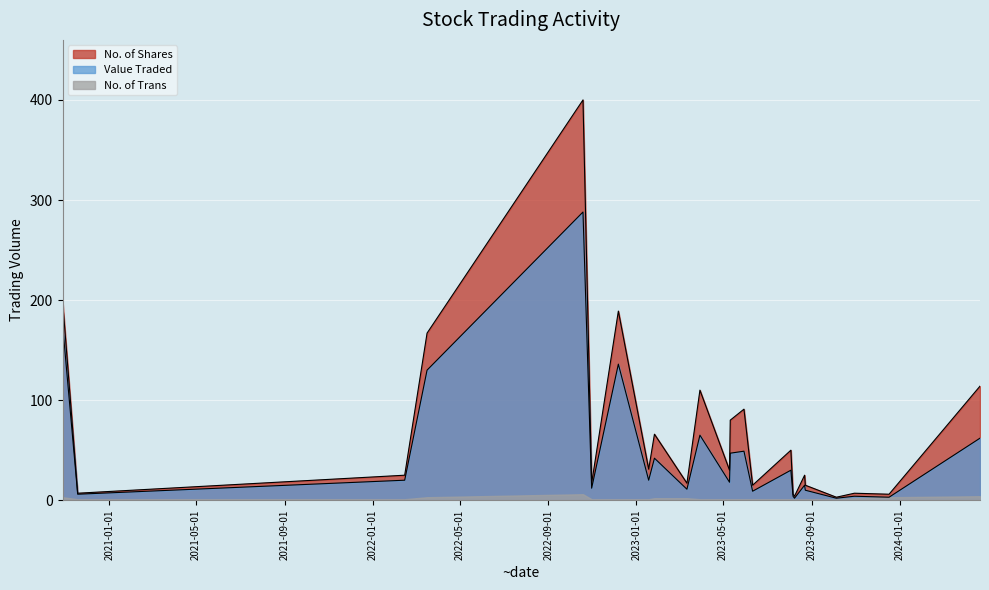

Does the chart display data point markers on the line(s)?

No